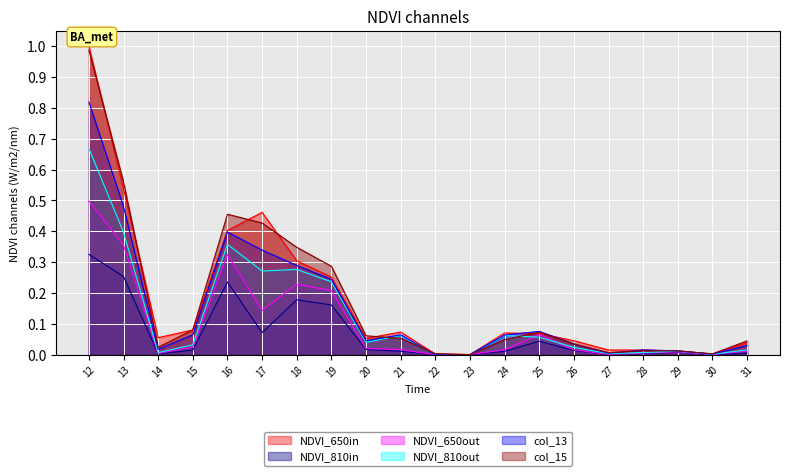

Between 25 and 13, which is larger?

13